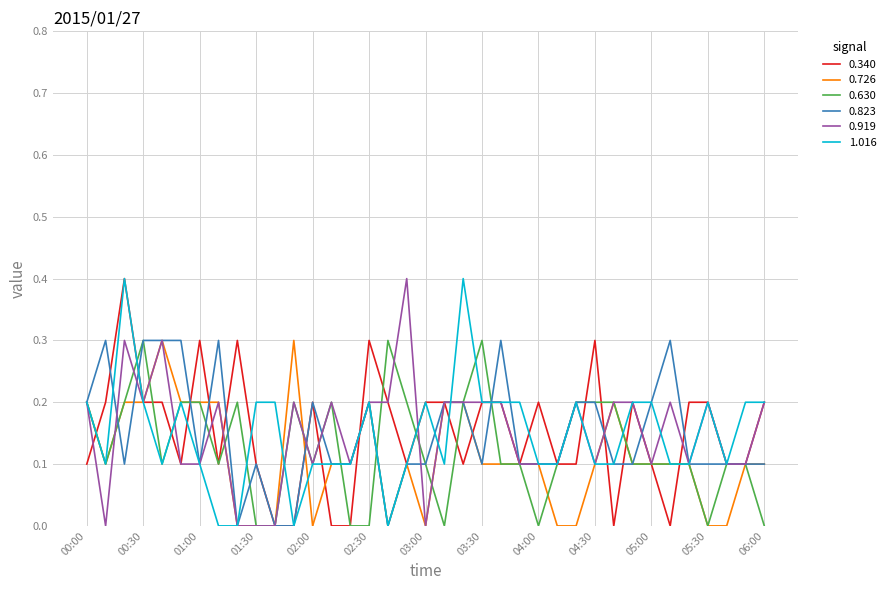

What is the highest value of the 0.630 series?

0.3